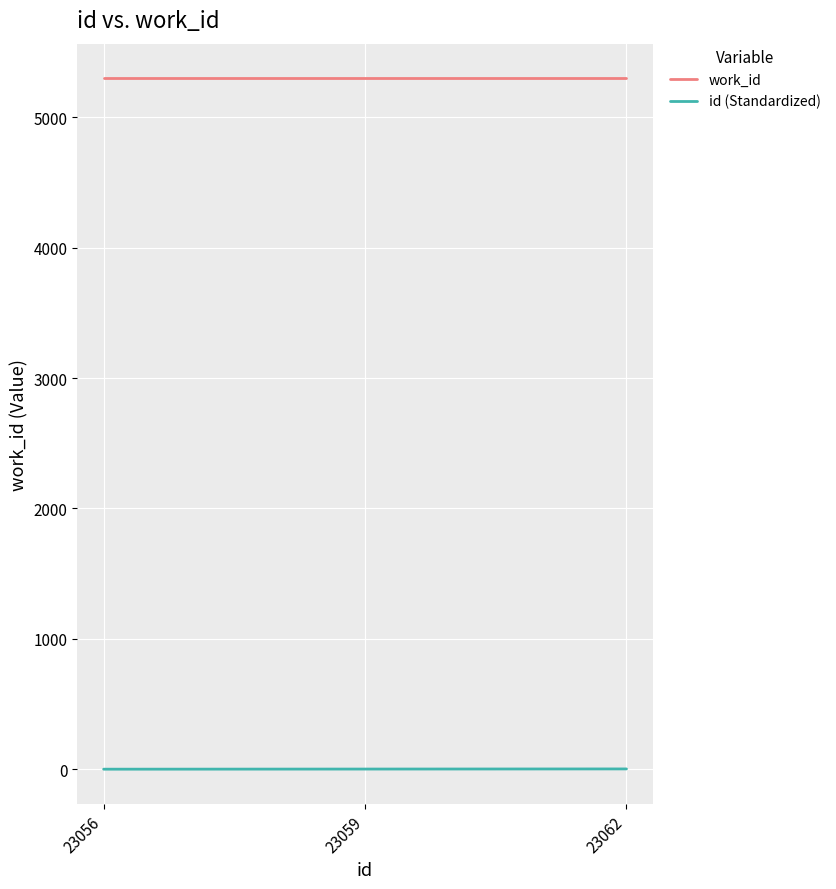

True or false: work_id has a value of 8886 at 23059.

False